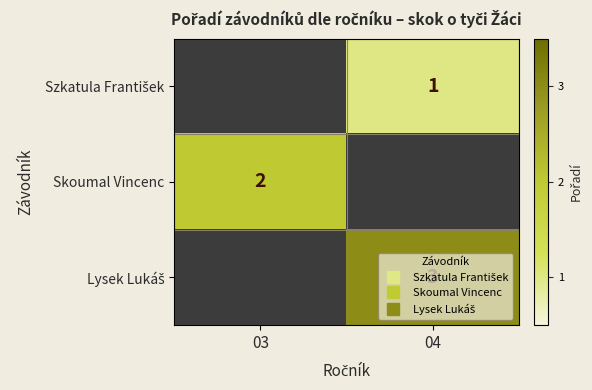

Which has a higher value, 03 or 04?

04